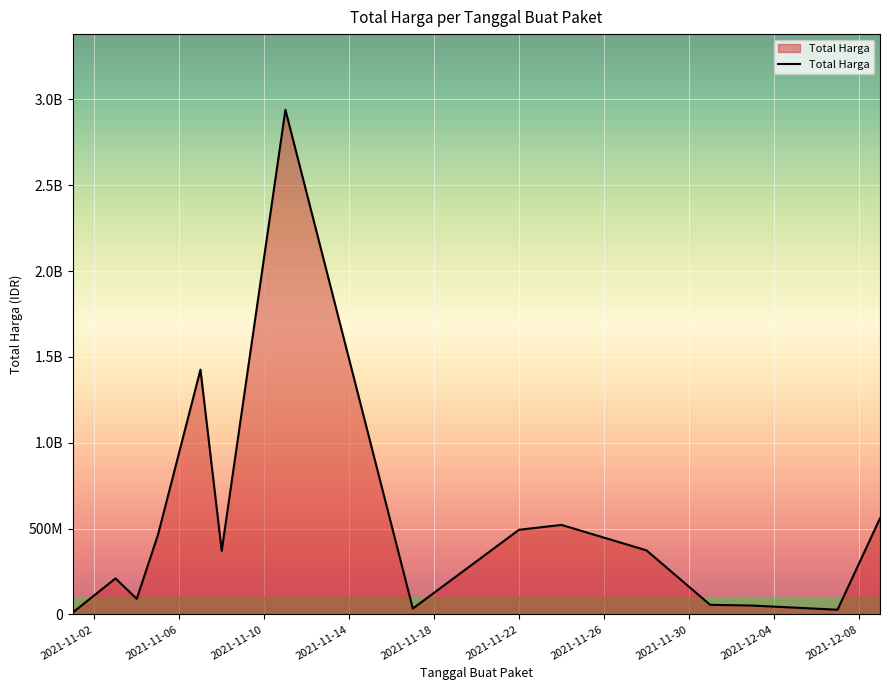

What is the maximum value shown in the chart?

2938963240